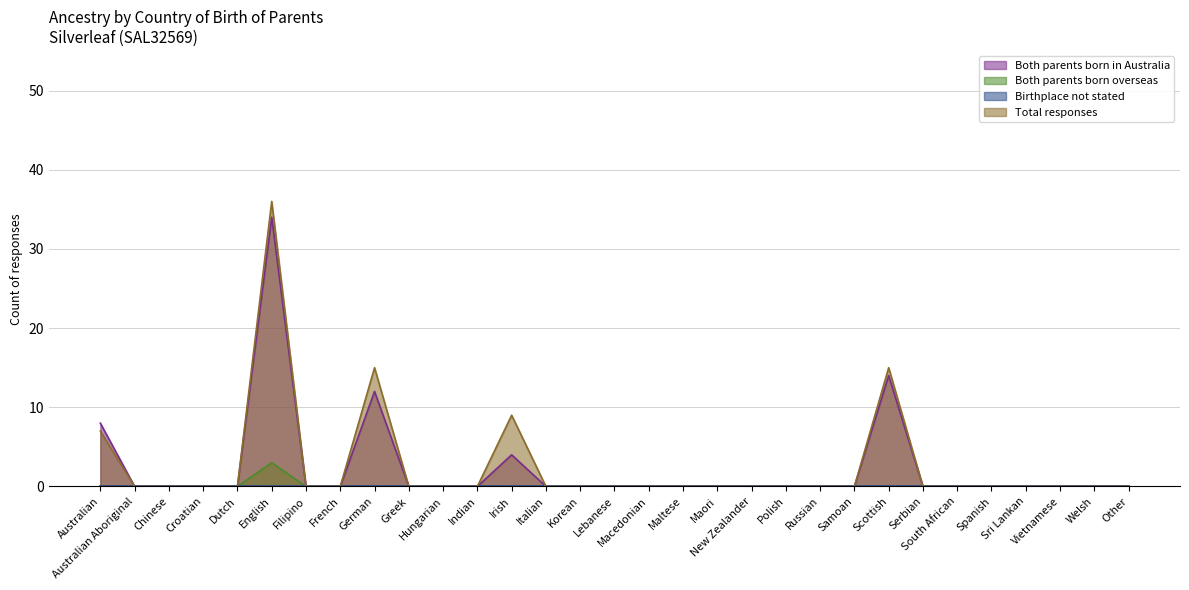

Which category has the highest value across all series?

English